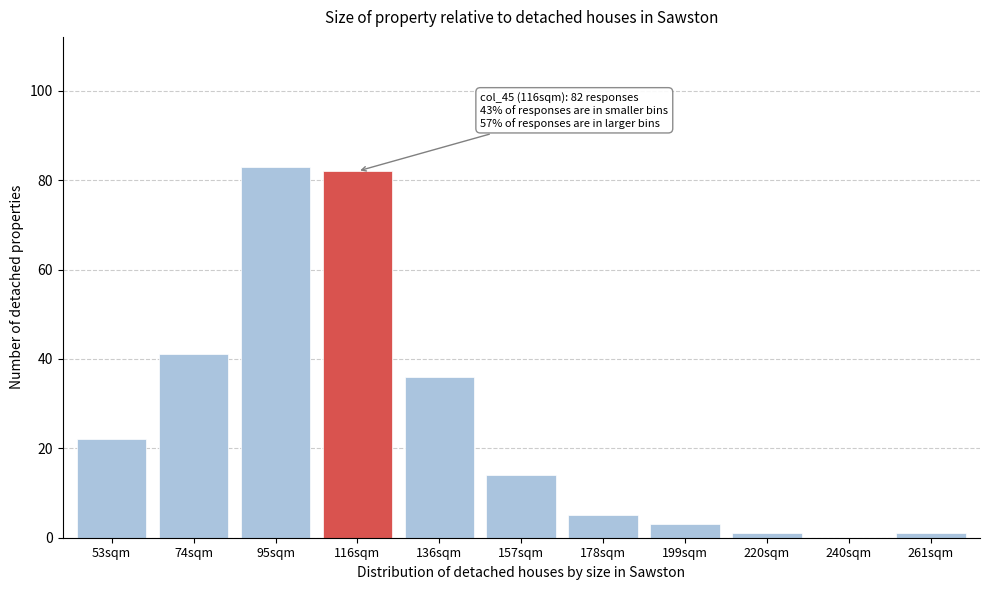

Reading left to right, what are all the values shown in this chart?

53sqm=22	74sqm=41	95sqm=83	116sqm=82	136sqm=36	157sqm=14	178sqm=5	199sqm=3	220sqm=1	240sqm=0	261sqm=1